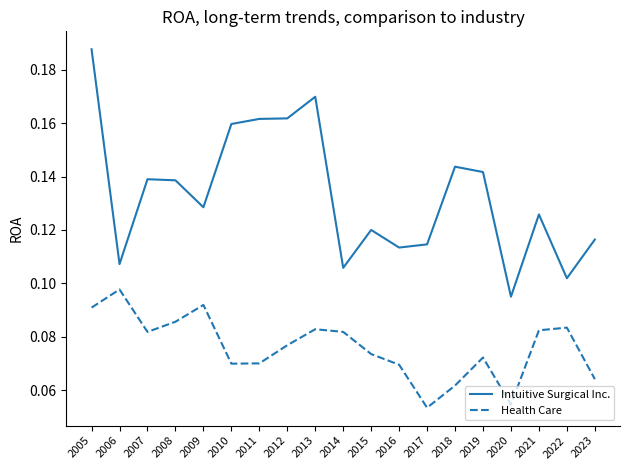

Which label corresponds to the largest value in the chart?

2005